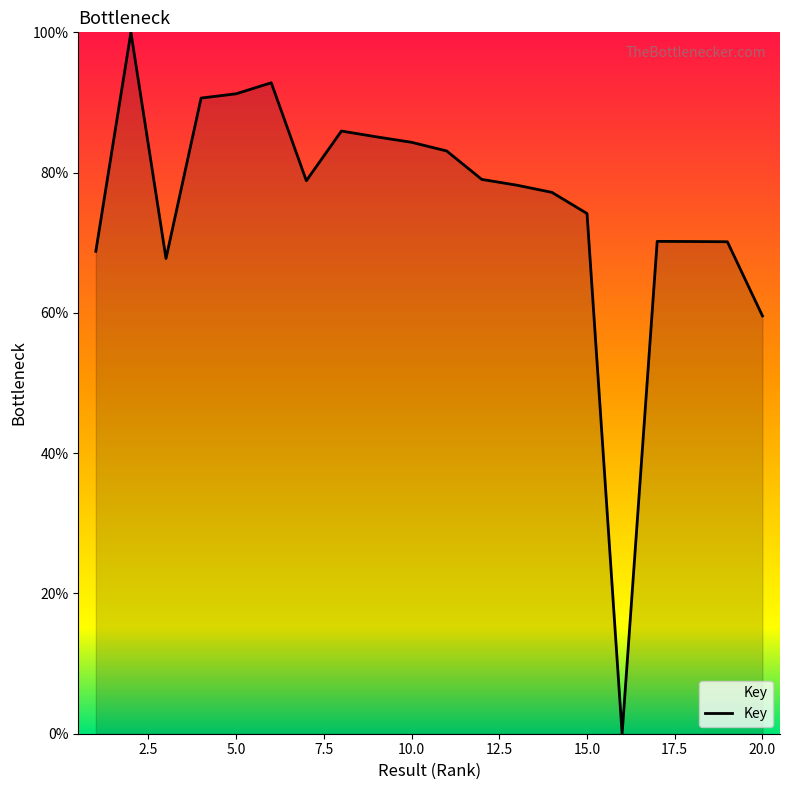

How many categories are shown in the chart?

20